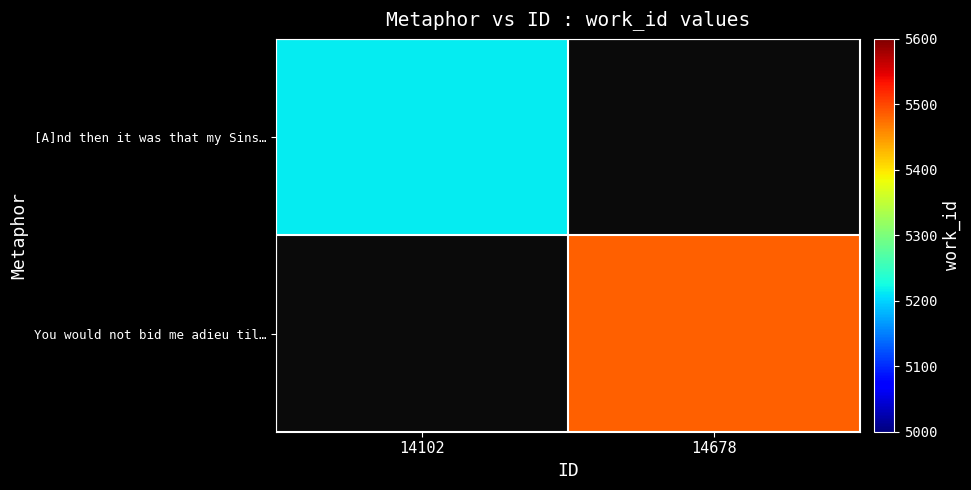

Which series has the widest spread of values?

[A]nd then it was that my Sins…